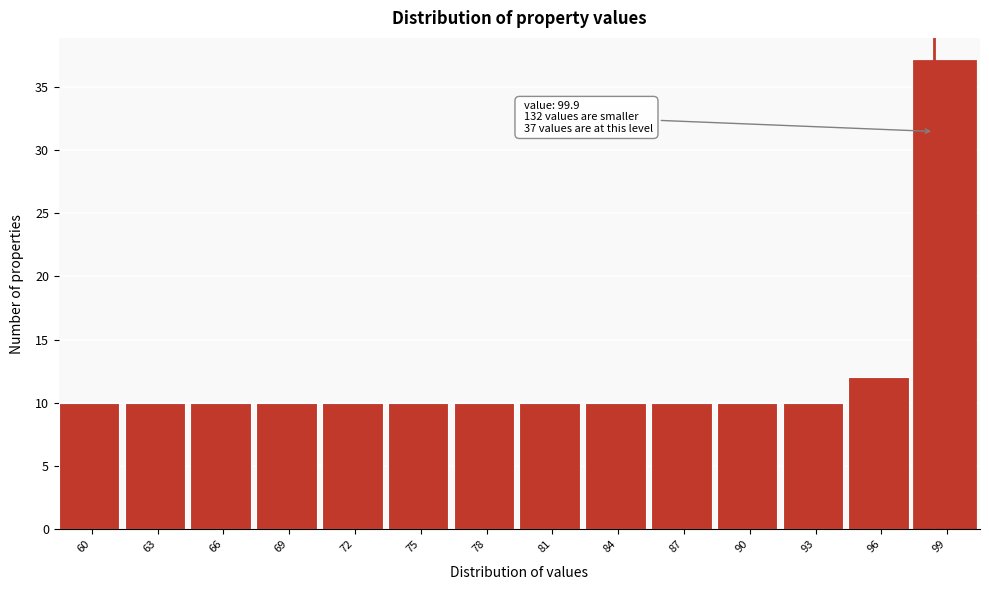

Reading left to right, what are all the values shown in this chart?

10	10	10	10	10	10	10	10	10	10	10	10	12	37